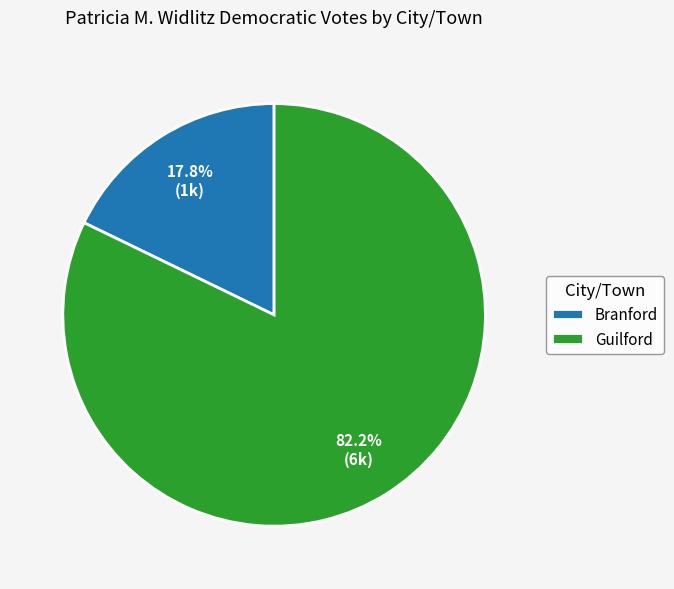

Which has a higher value, Guilford or Branford?

Guilford